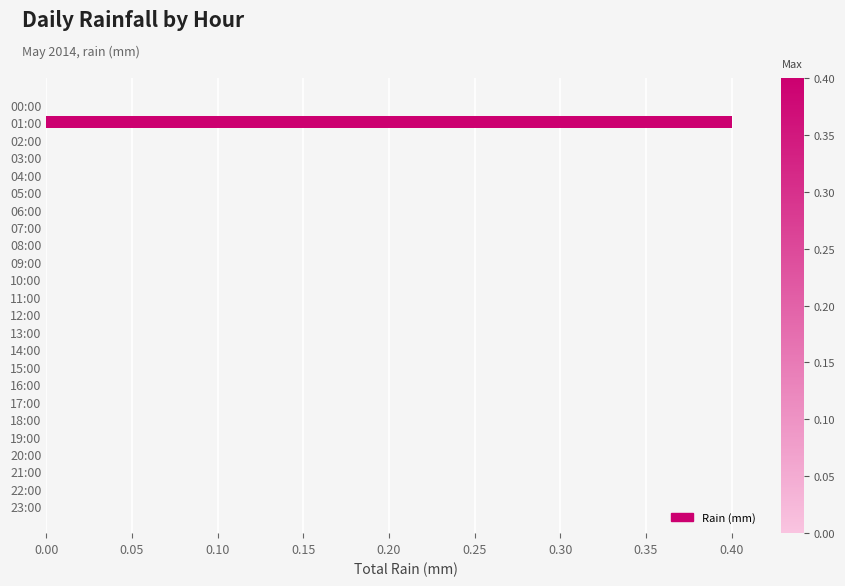

What is the maximum value shown in the chart?

0.4